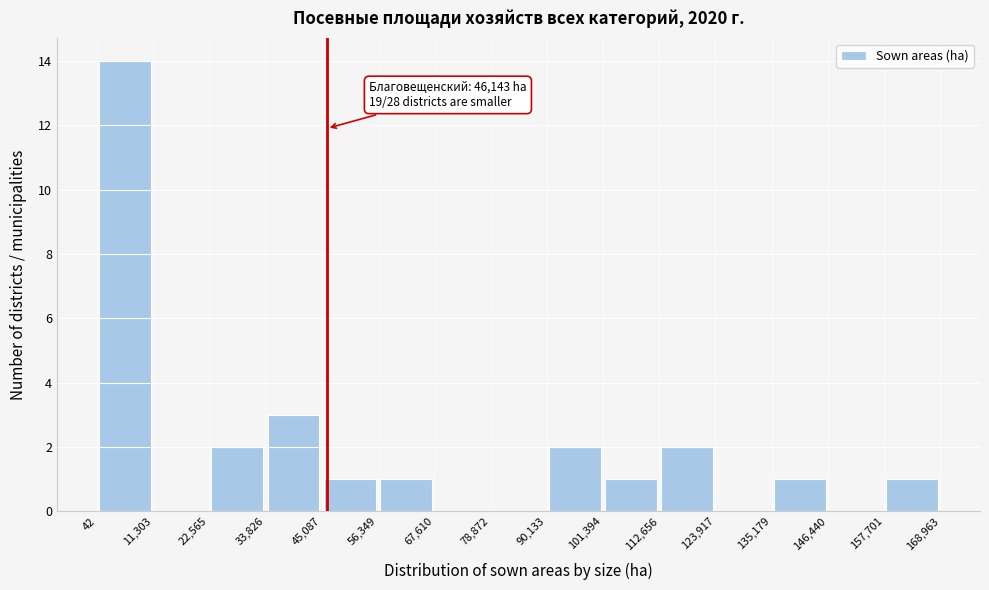

Which range on the x-axis has the tallest bar?

42 to 11,303